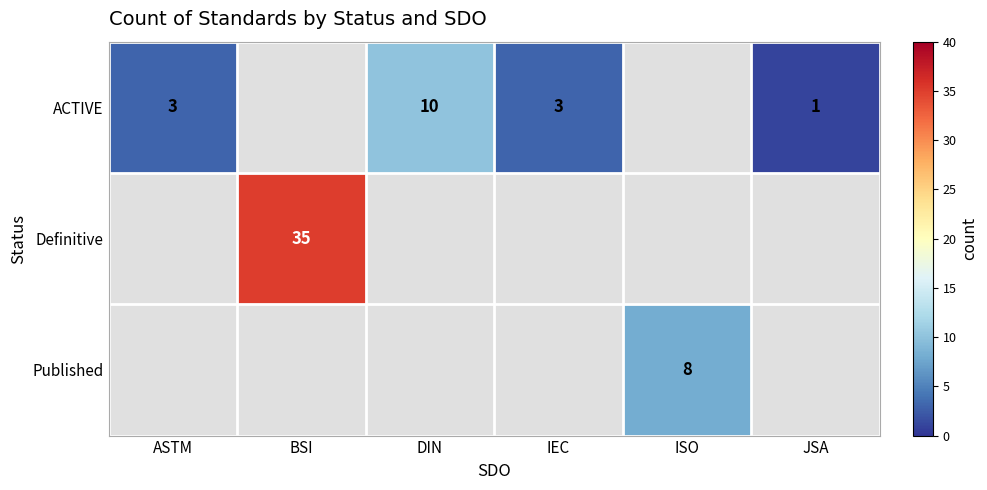

What is the difference between the ACTIVE values at DIN and JSA?

9